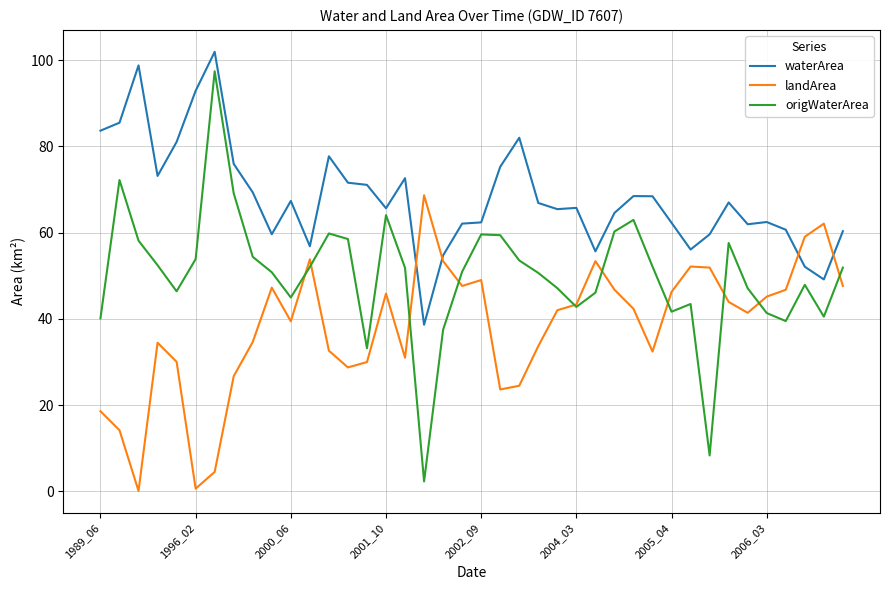

Which series has the largest total across all categories?

waterArea